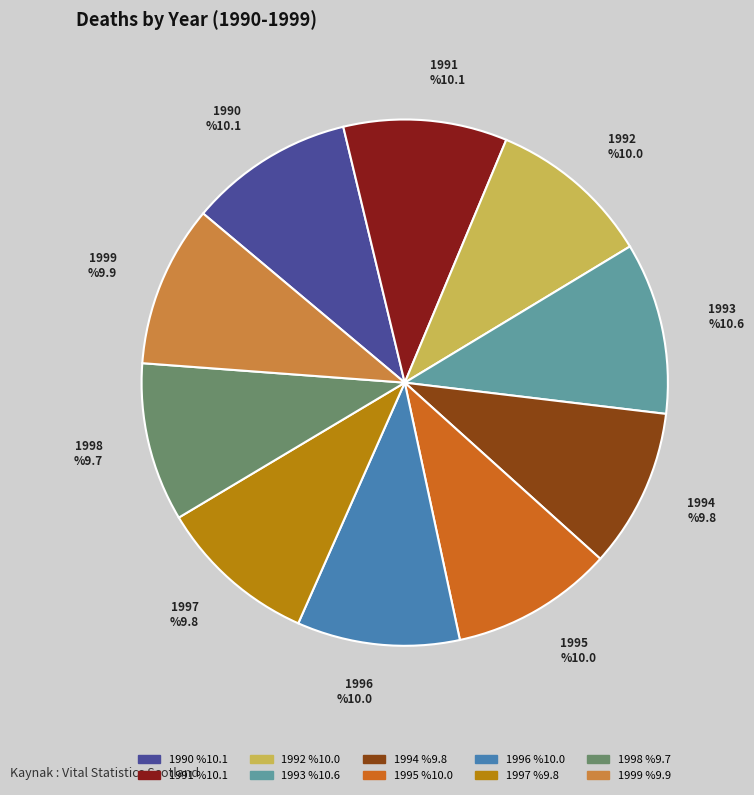

What is the ratio of the value at 1993 to the value at 1991?

1.0